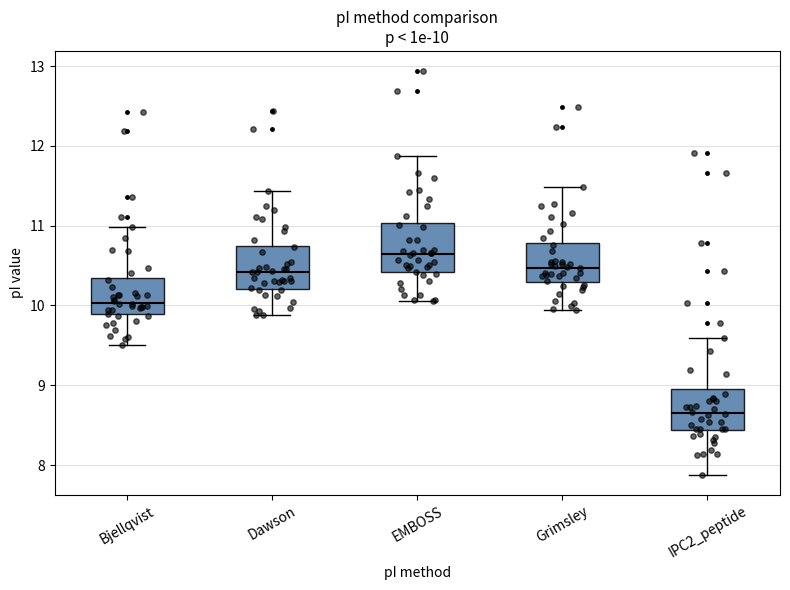

Which box's median line is the highest?

EMBOSS